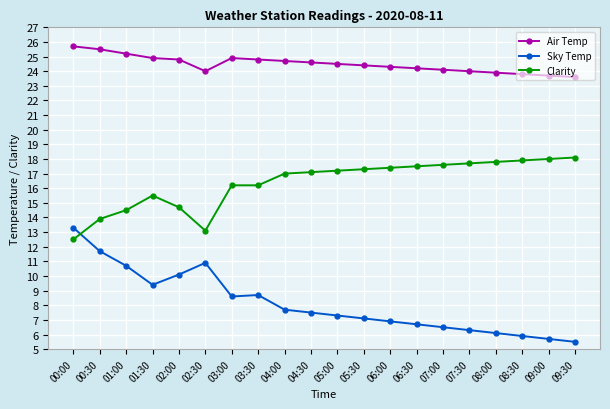

Where is Clarity nearest to the value 15?

02:00